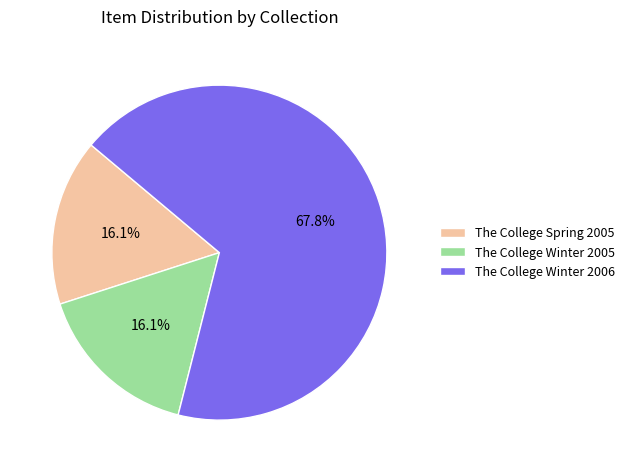

How many slices are in this pie chart?

3